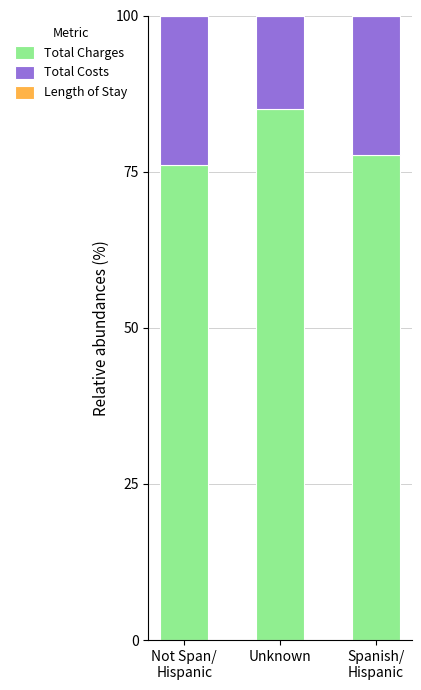

At which label does Total Charges reach its peak?

Unknown